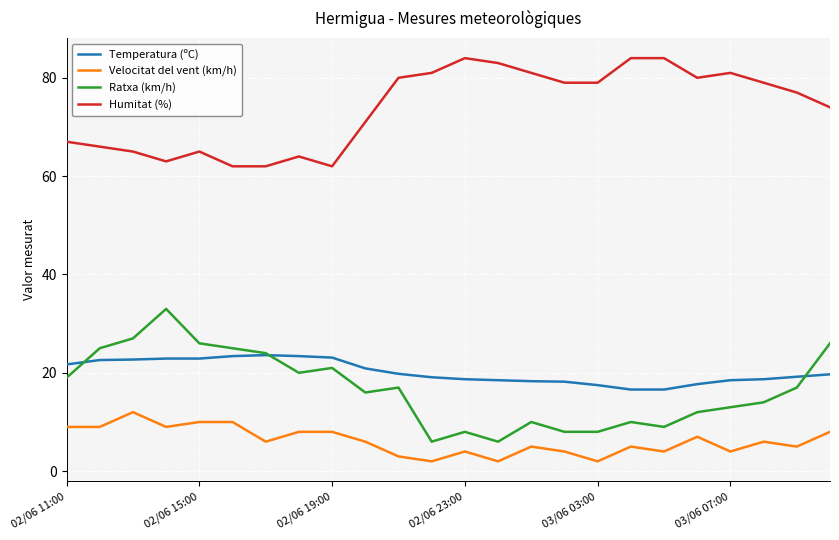

At how many categories does at least one series exceed 47?

24